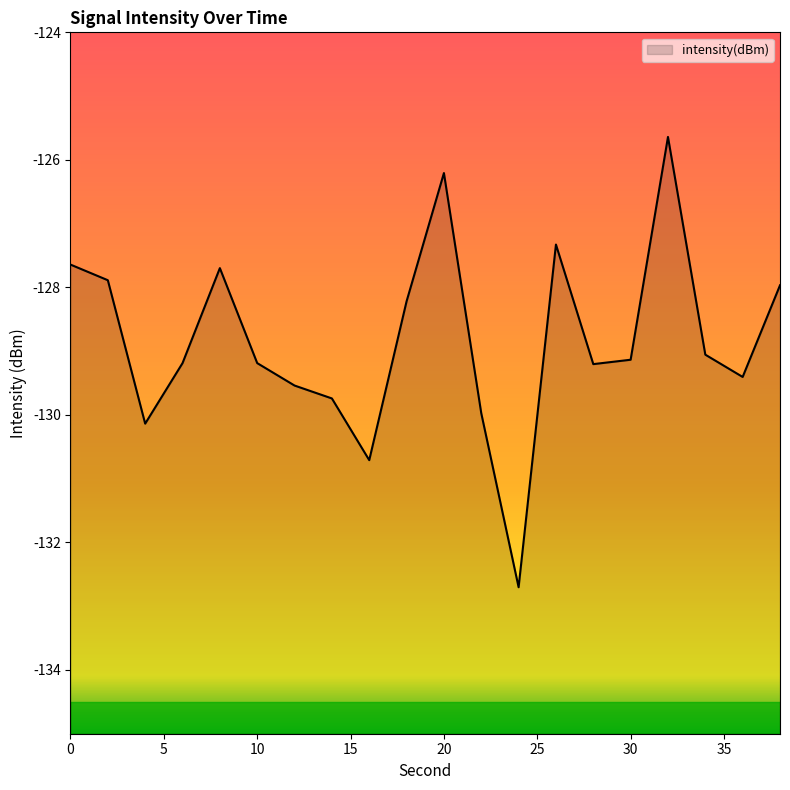

True or false: the data shows -126.2 at 20.

True